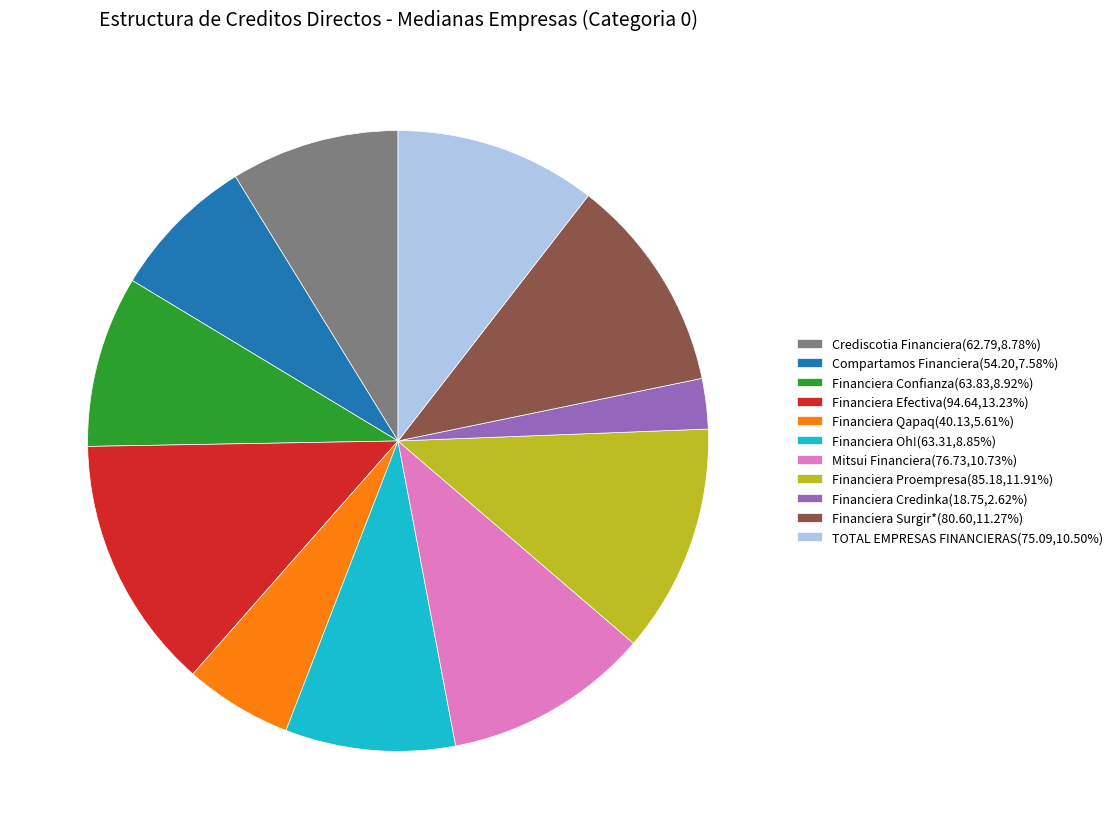

Does Financiera Surgir*(80.60,11.27%) account for over 50% of the chart?

No